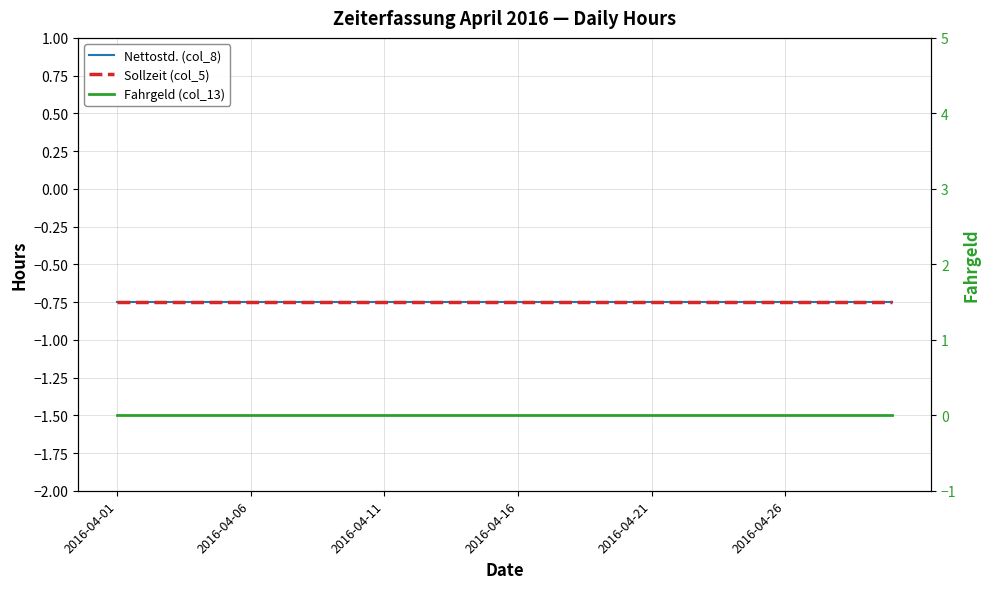

True or false: Fahrgeld (col_13) and Sollzeit (col_5) cross at least once.

False